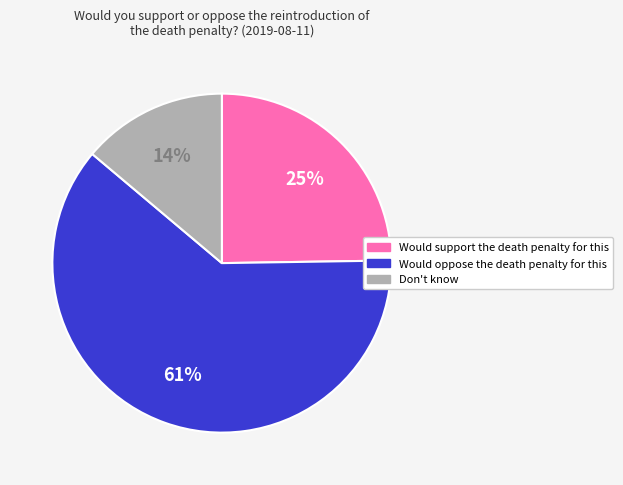

True or false: Don't know accounts for 20% of the total.

False